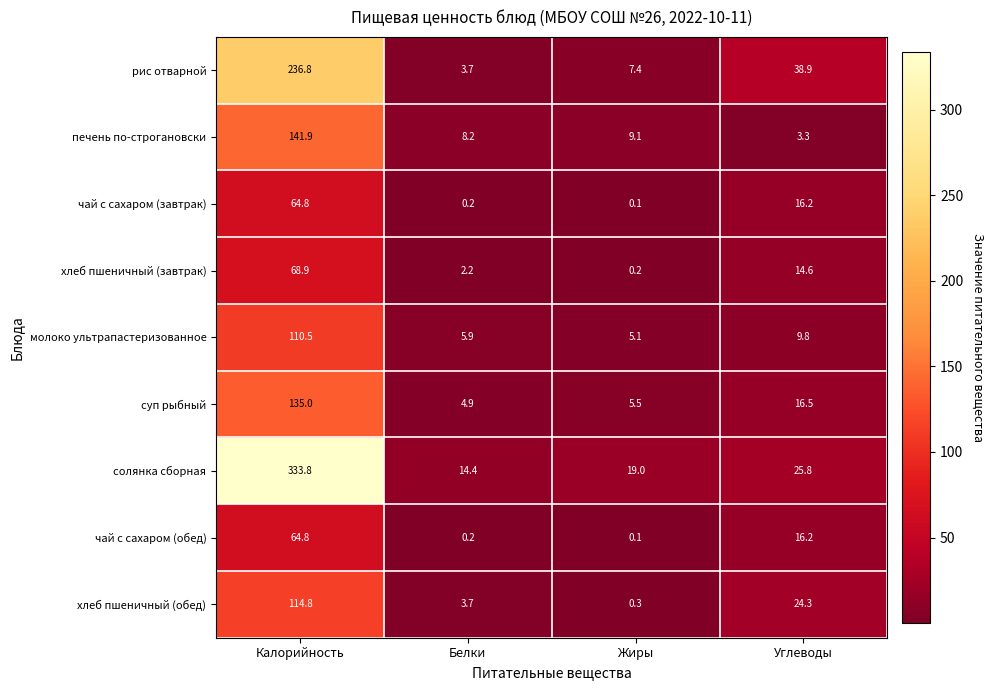

What is the greatest value displayed?

333.8